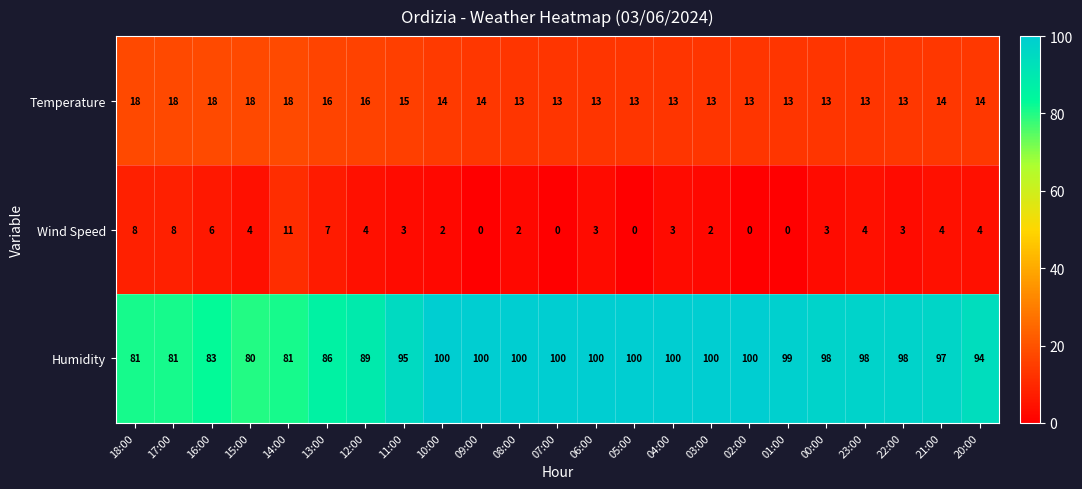

The value of Wind Speed at 17:00 is 11. True or false?

False